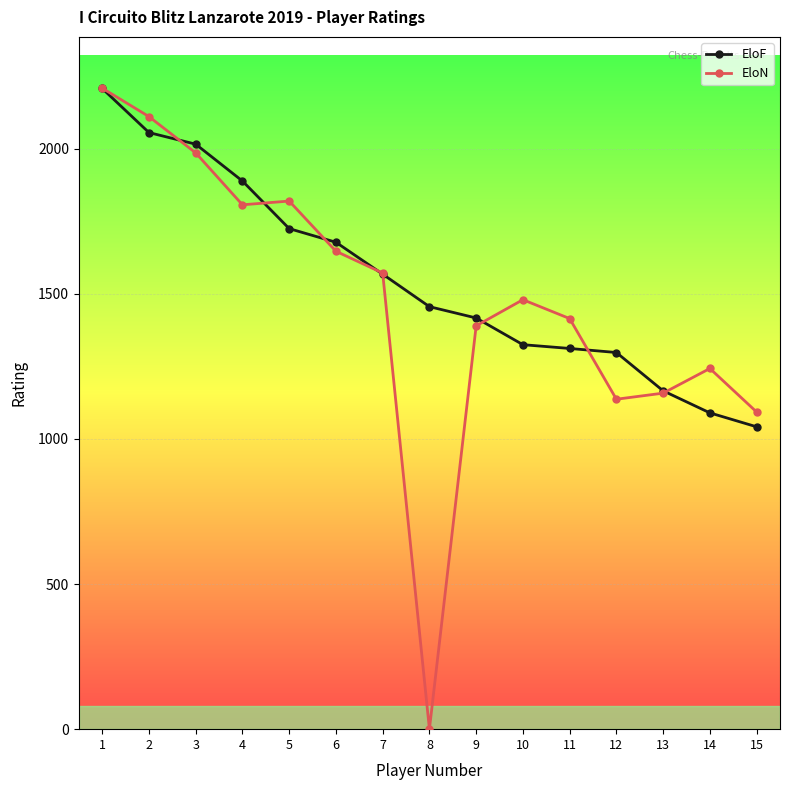

Count the number of data series in this chart.

2